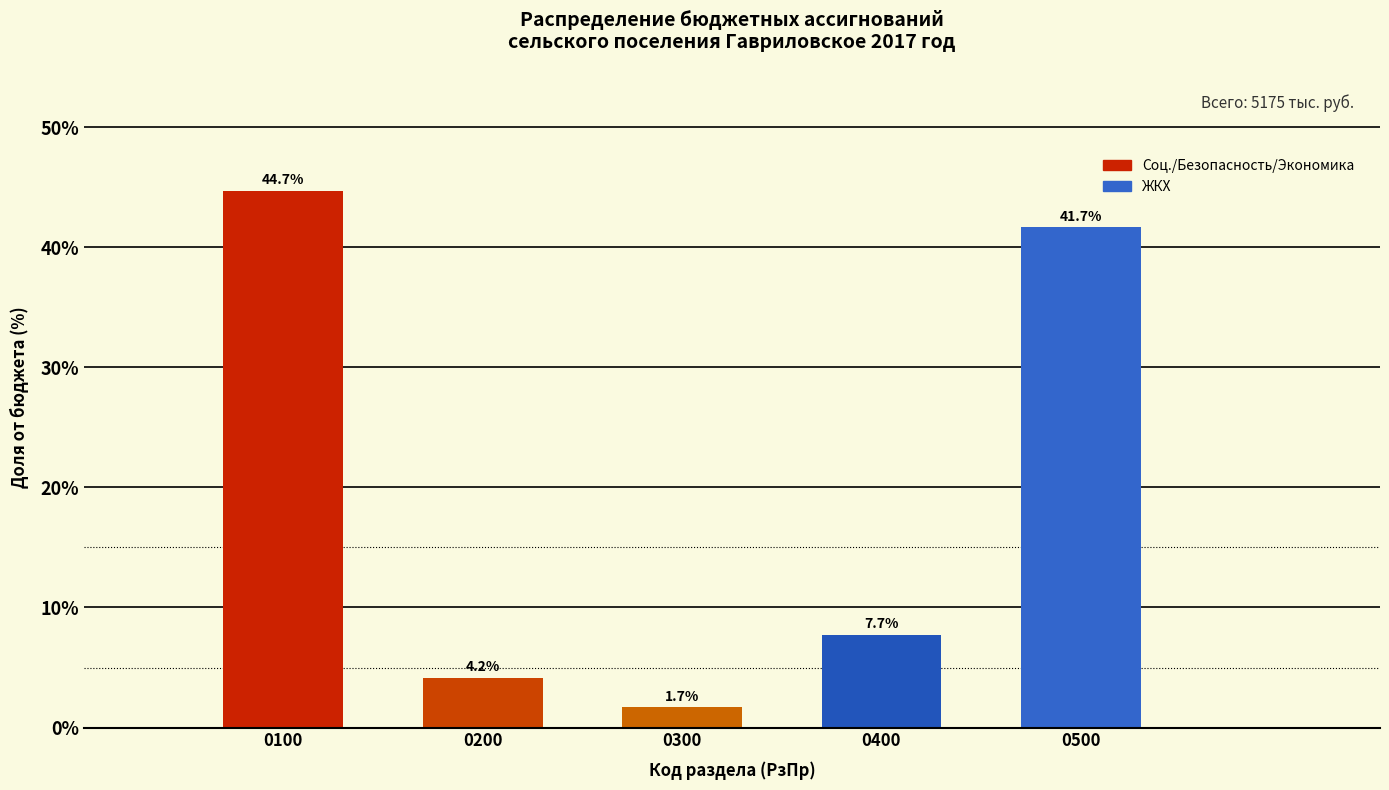

Reading left to right, what are all the values shown in this chart?

44.7	4.2	1.7	7.7	41.7